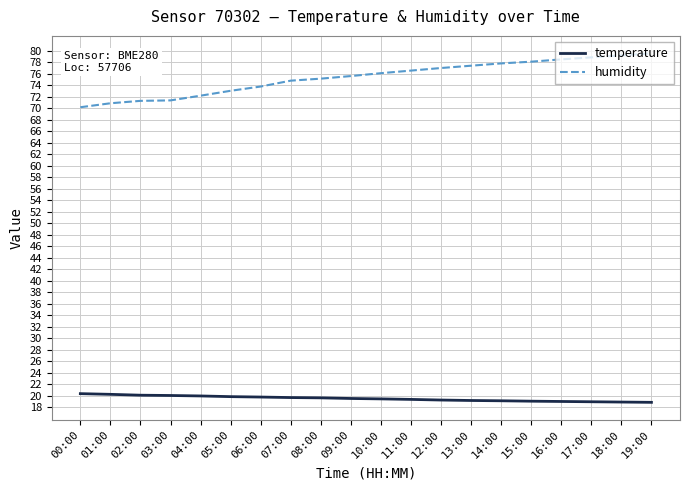

How many lines are shown in the chart?

2